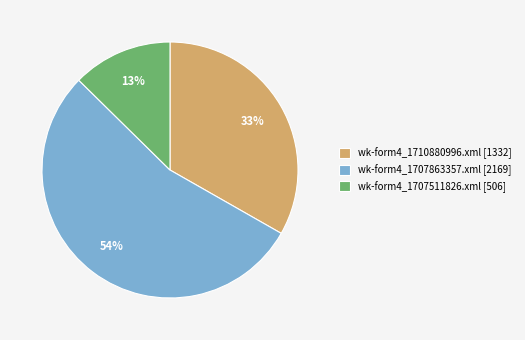

What is the ratio of the value at wk-form4_1710880996.xml to the value at wk-form4_1707863357.xml?

0.6